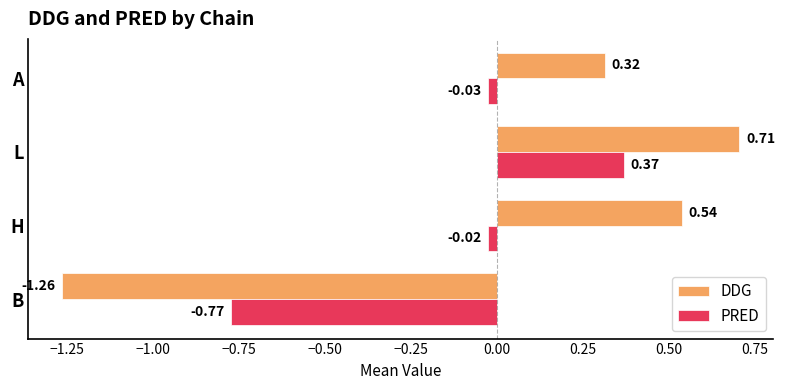

Where is PRED nearest to the value 0?

H